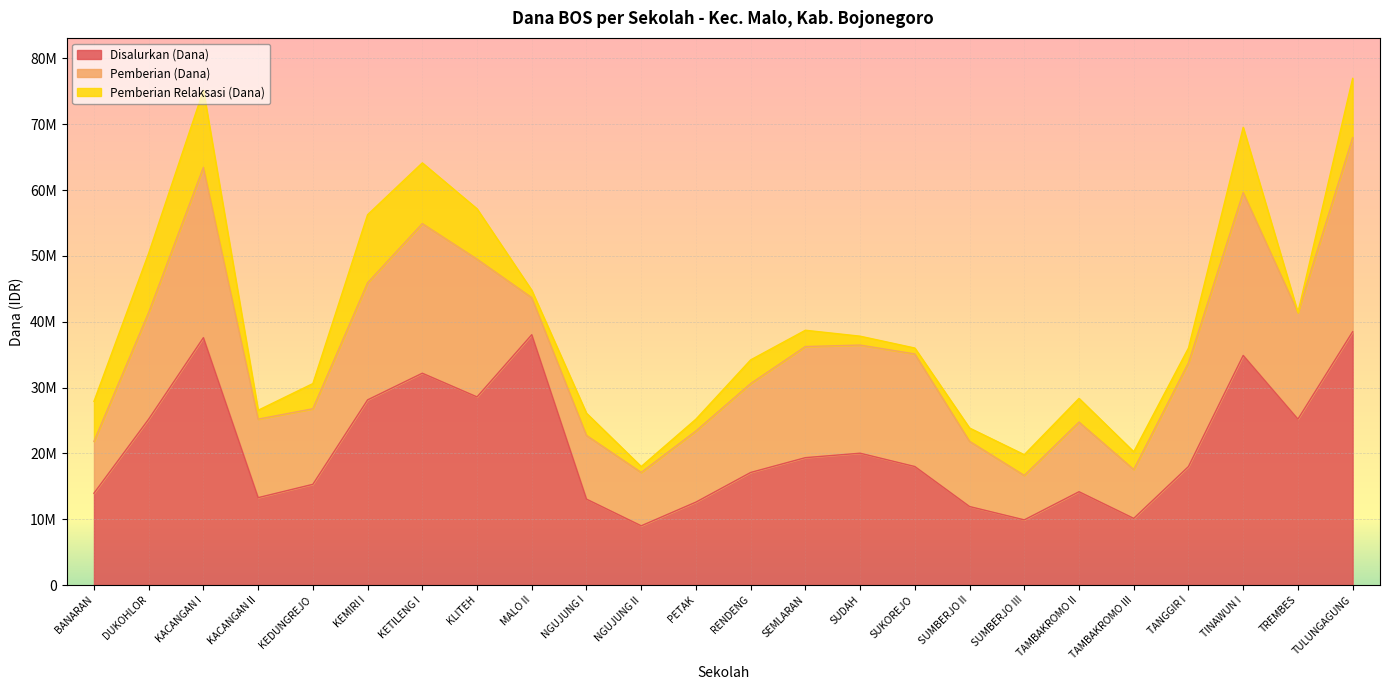

Rank the series by their average value, from highest to lowest.

Disalurkan (Dana), Pemberian (Dana), Pemberian Relaksasi (Dana)